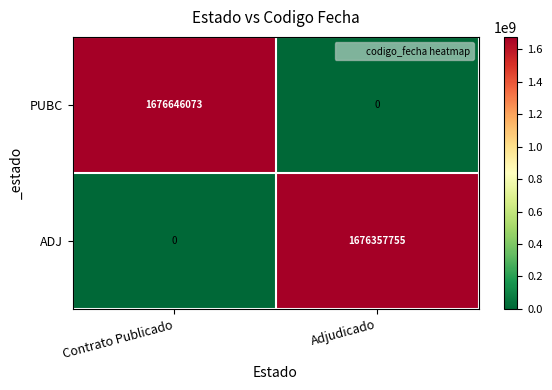

At which label does ADJ reach its minimum?

Contrato Publicado